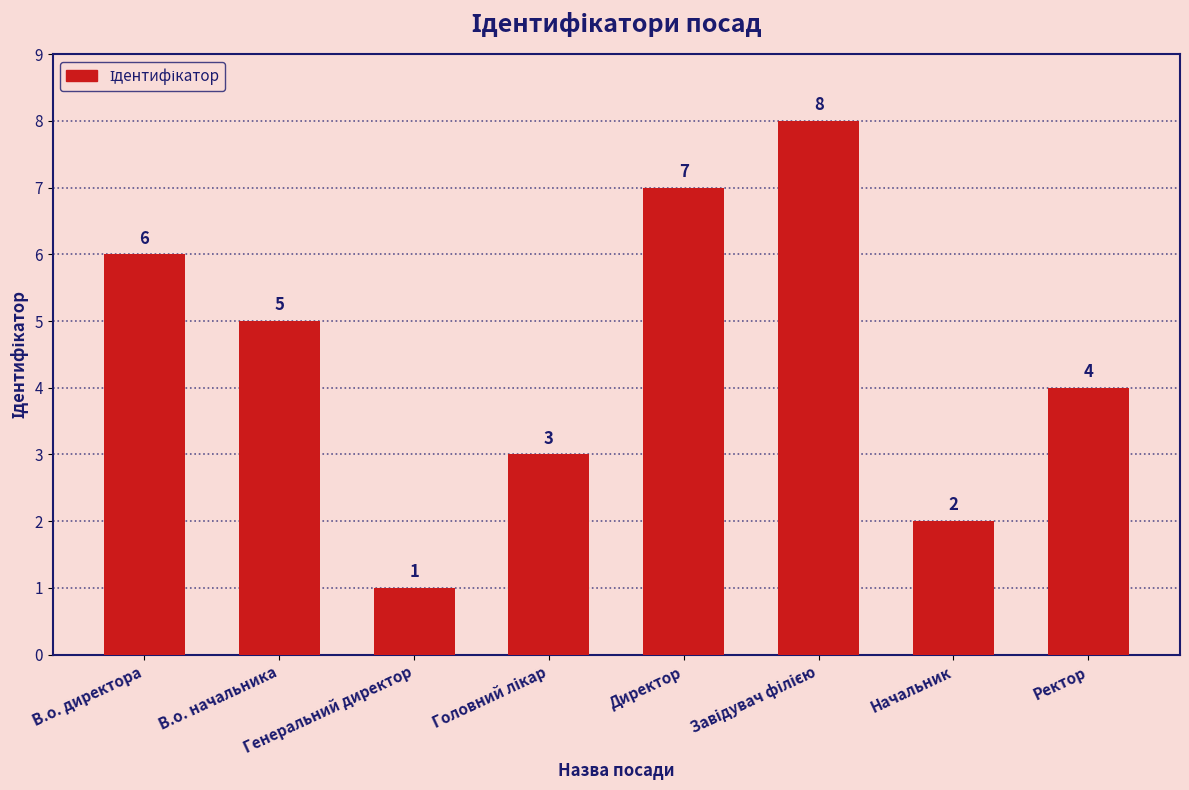

How many values are below 5?

4